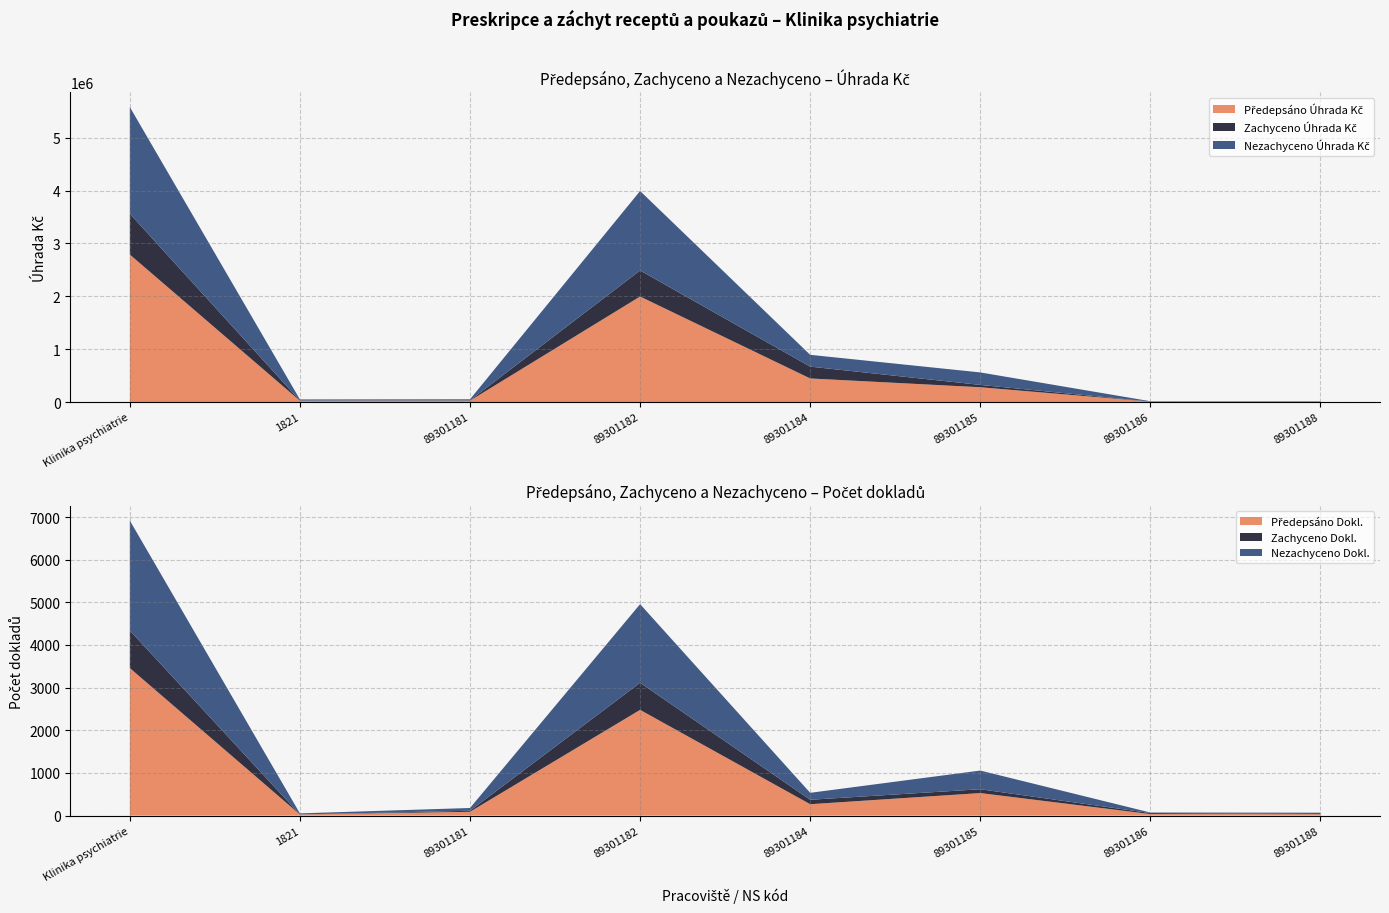

Reading left to right, what are all the values shown in this chart?

Předepsáno Úhrada Kč: 2789221.1	24897.0	26271.1	1995416.5	446553.3	280252.8	7961.2	7869.3
Zachyceno Úhrada Kč: 772361.9	3427.2	6043.8	492930.2	223597.2	44168.5	1767.5	427.7
Nezachyceno Úhrada Kč: 2016859.2	21469.8	20227.3	1502486.3	222956.2	236084.3	6193.8	7441.6
Předepsáno Dokl.: 3458.5	26.0	89.0	2478.5	267.0	528.0	36.0	34.0
Zachyceno Dokl.: 881.0	1.0	24.0	636.0	104.0	90.0	23.0	3.0
Nezachyceno Dokl.: 2577.5	25.0	65.0	1842.5	163.0	438.0	13.0	31.0